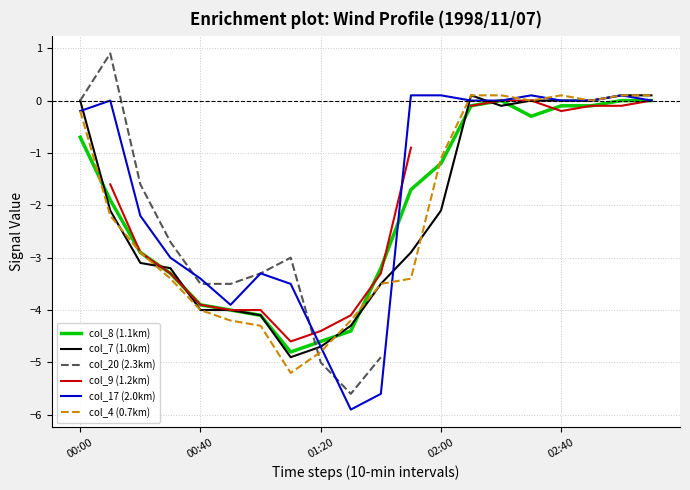

The col_8 (1.1km) series shows -1.8 at 01:20. True or false?

False